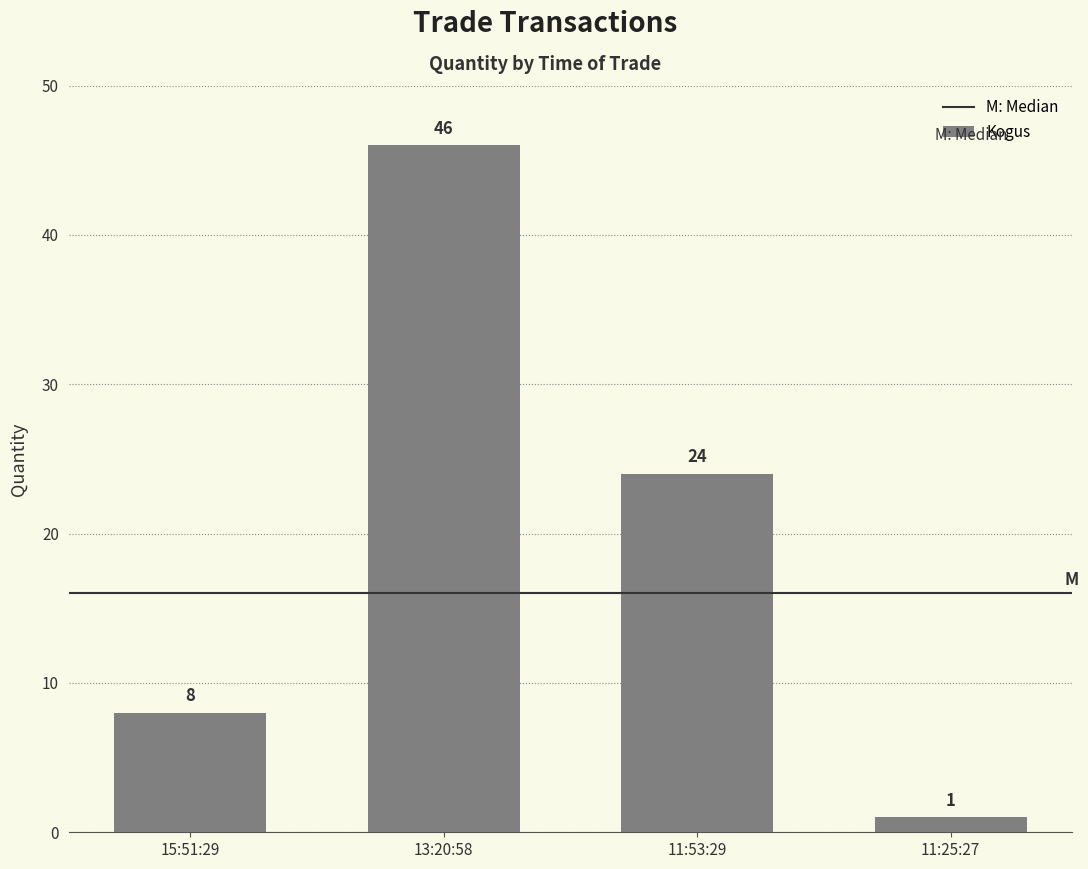

The chart shows a value of 8 at 15:51:29. True or false?

True